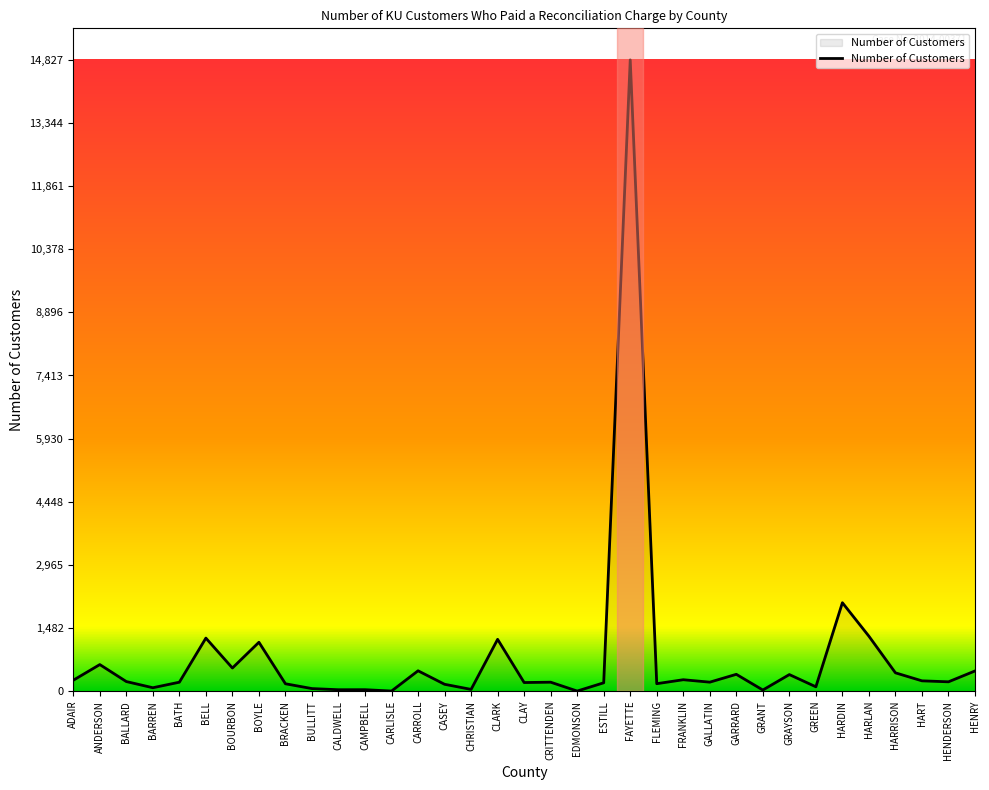

Read the value at HARRISON, to the nearest 100.

400